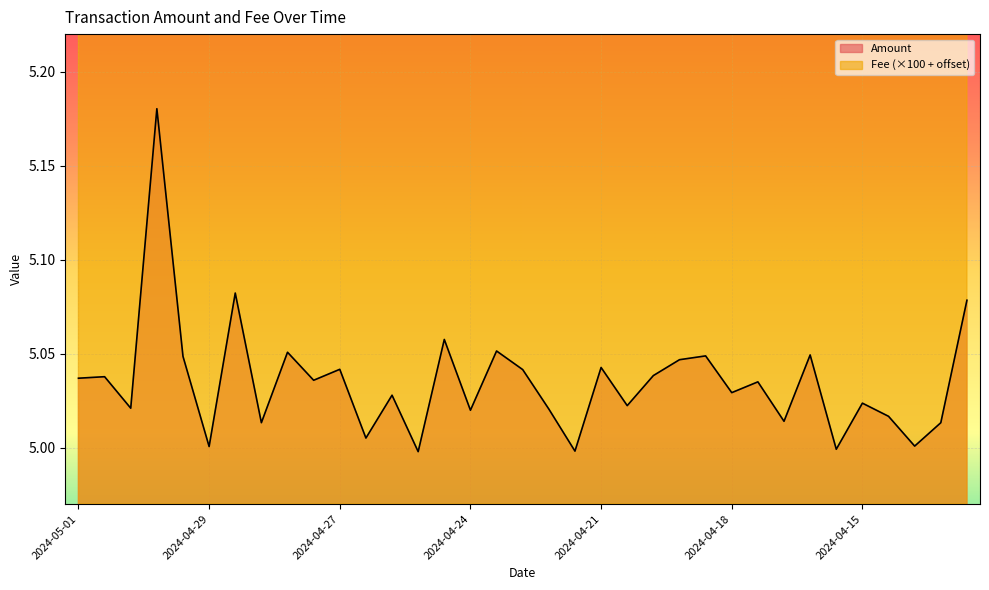

True or false: Amount and Fee intersect in this chart.

False